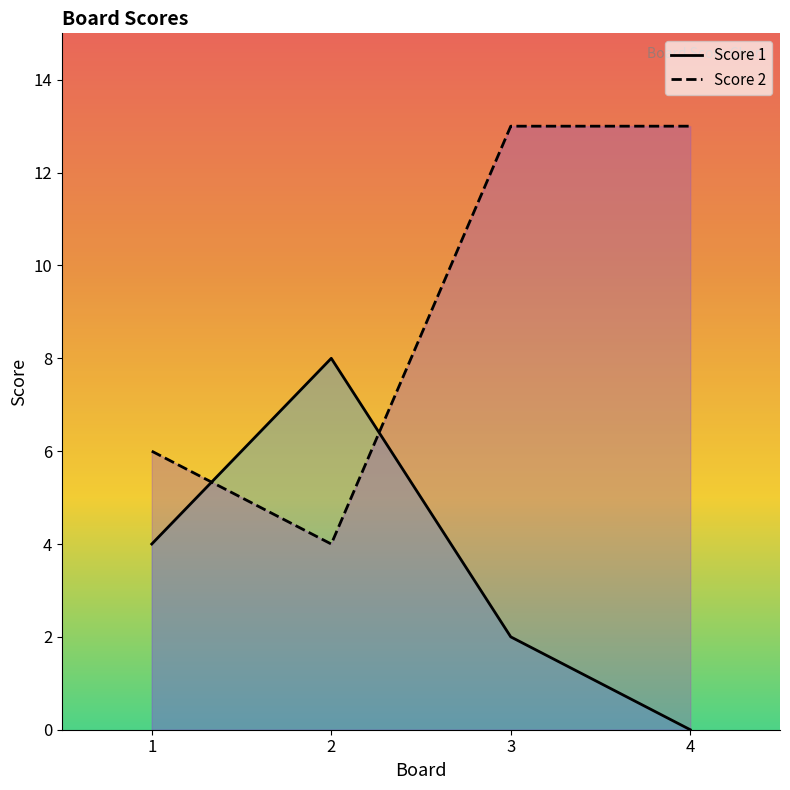

In Score 2, how many points are lower than both neighbors (excluding endpoints)?

1